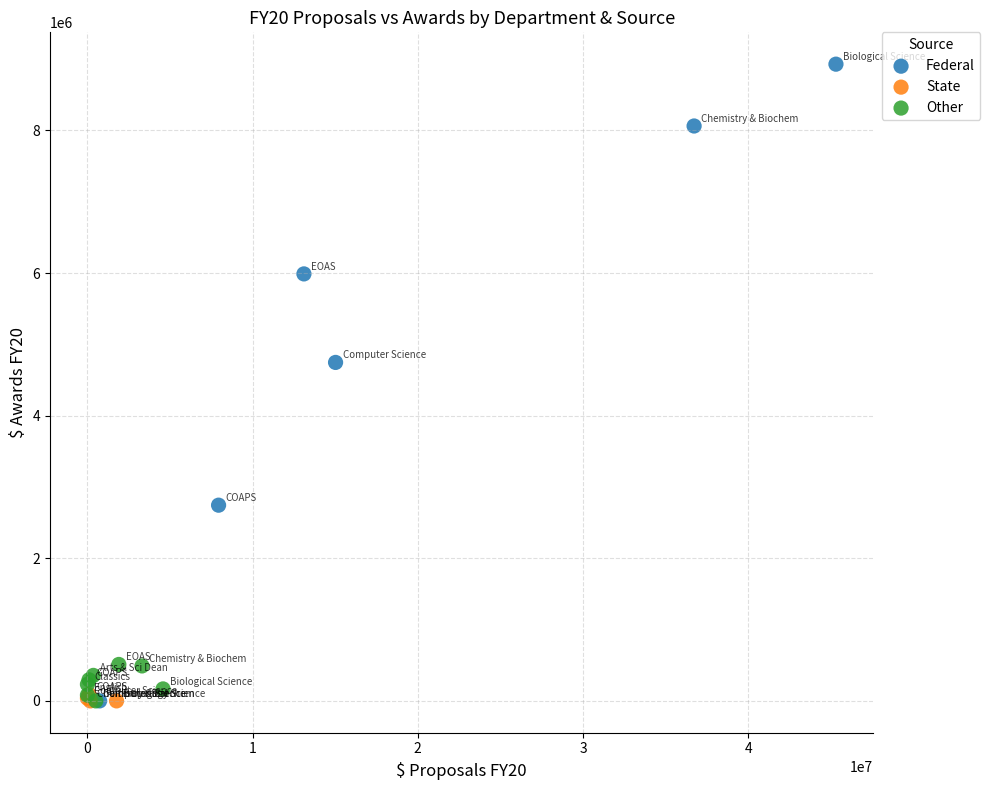

Which series reaches the maximum Y coordinate?

Federal